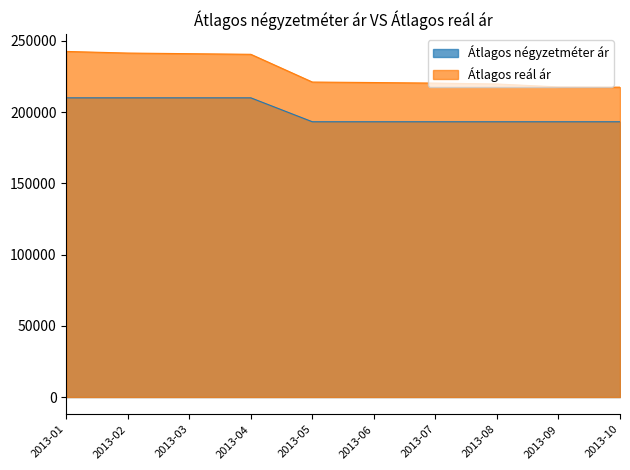

Rank the series at 2013-07 from highest to lowest value.

Átlagos reál ár, Átlagos négyzetméter ár